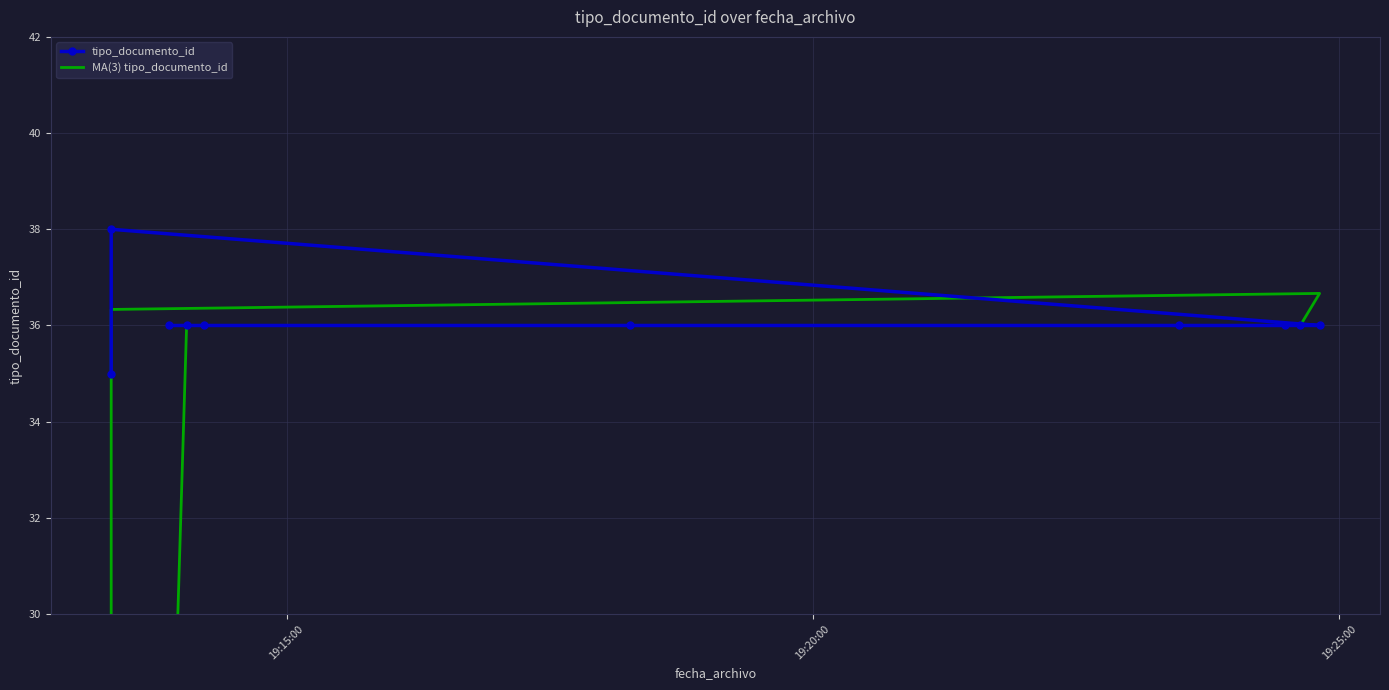

Rank the series by their maximum value, from lowest to highest.

MA(3) tipo_documento_id, tipo_documento_id